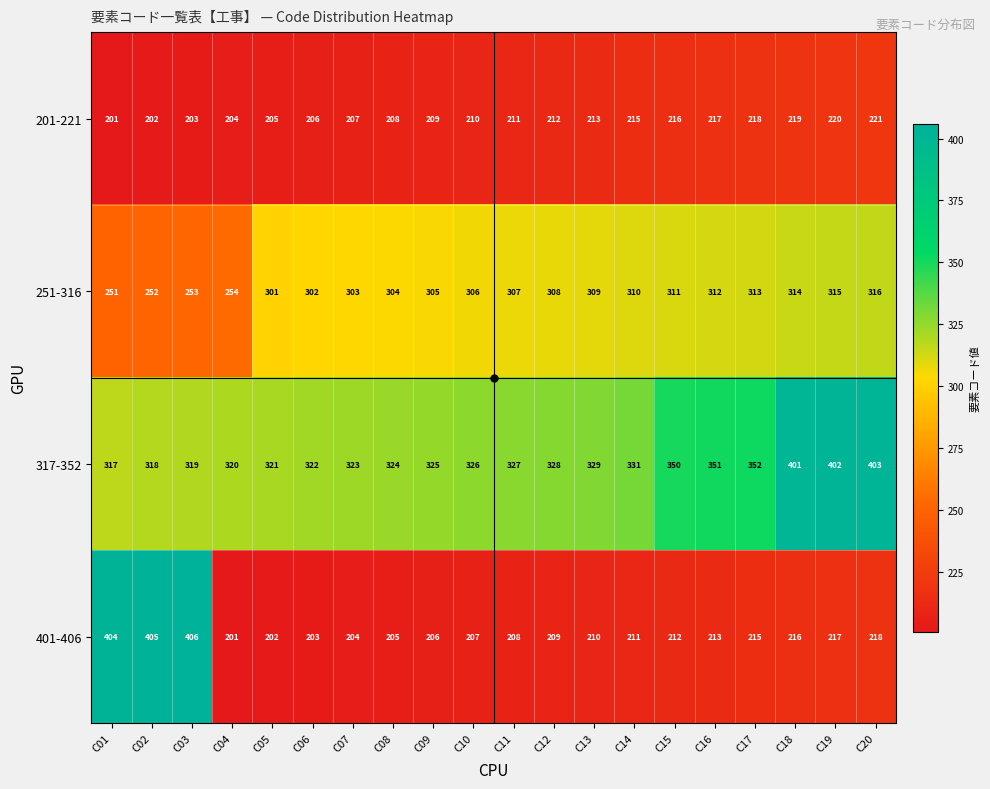

The value of 317-352 at C15 is 350. True or false?

True